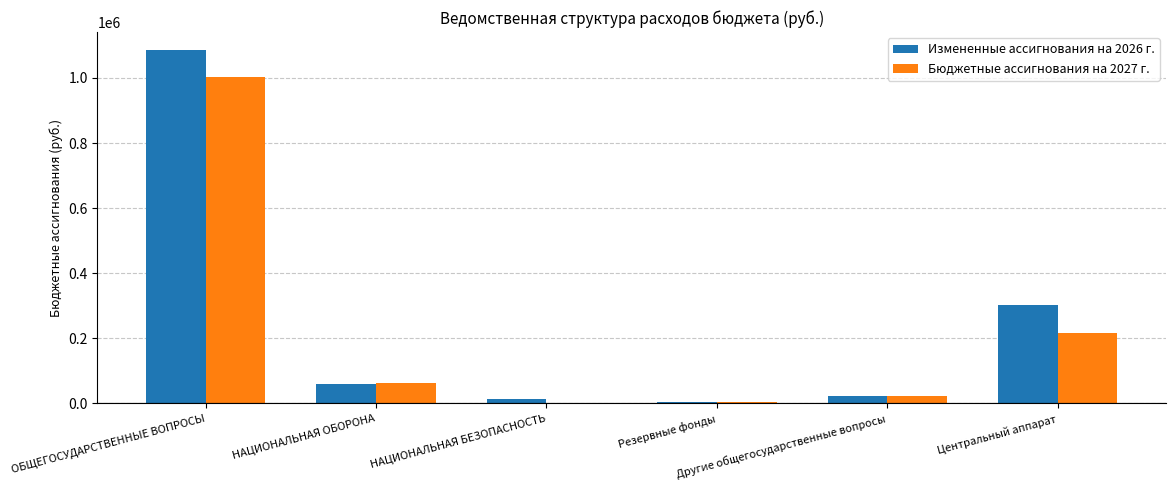

What is the highest value of the Бюджетные ассигнования на 2027 г. series?

1002135.4